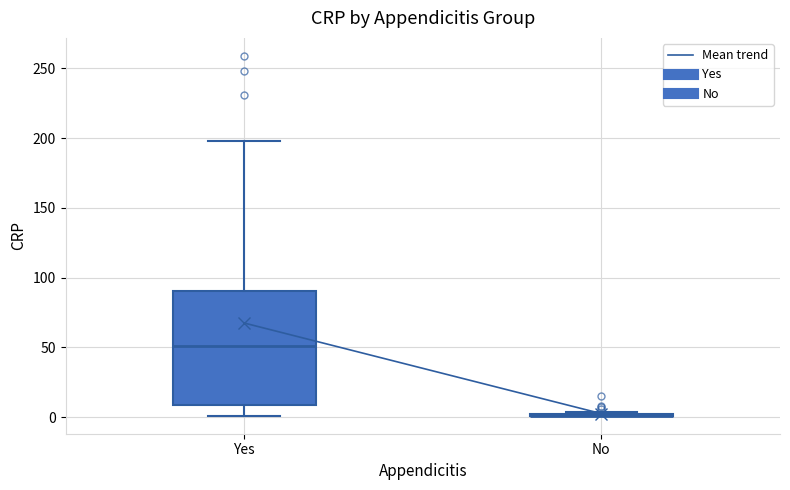

Comparing the boxes themselves (not the whiskers), which one is the tallest?

Yes